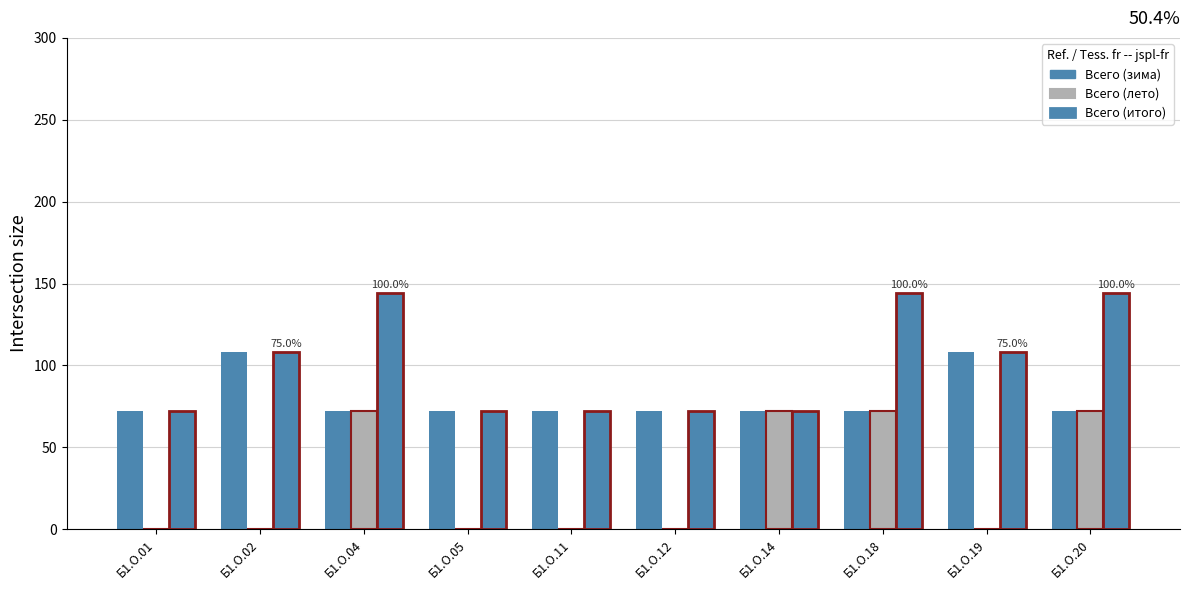

Which label corresponds to the smallest value in the chart?

Б1.О.01